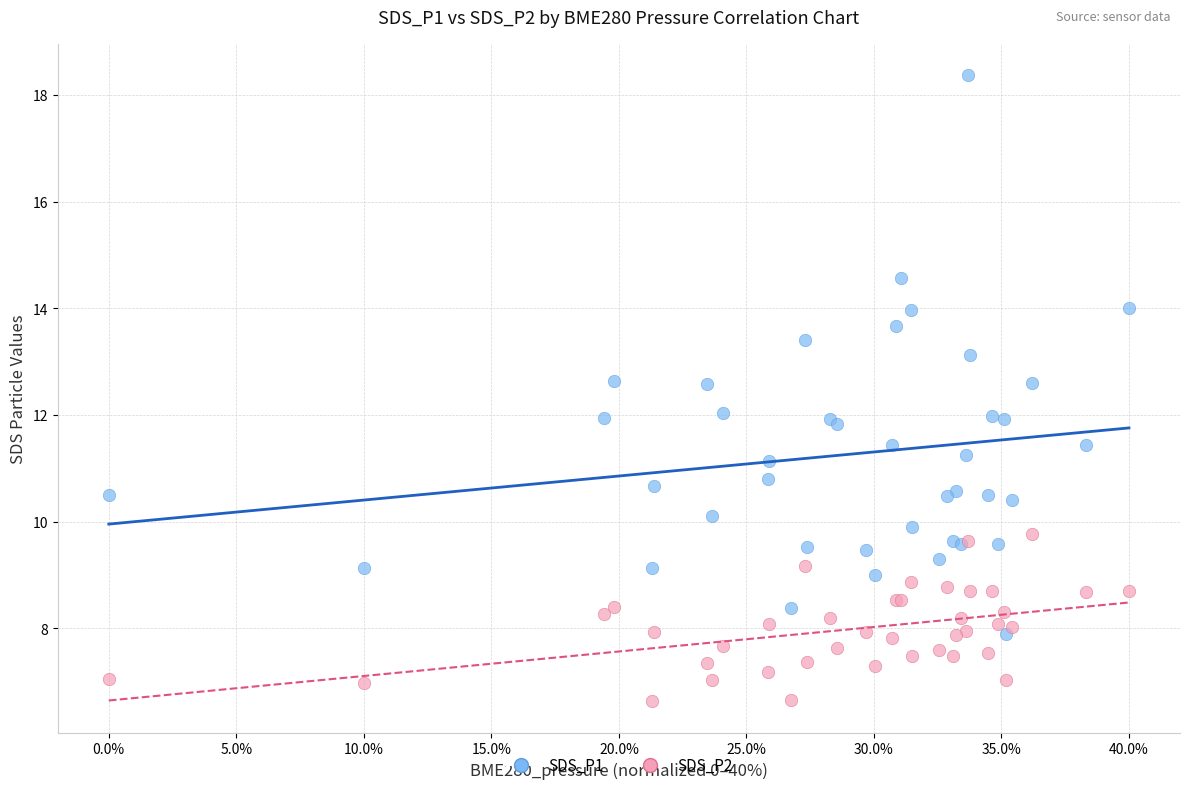

What are all the series names shown in the legend?

SDS_P1, SDS_P2